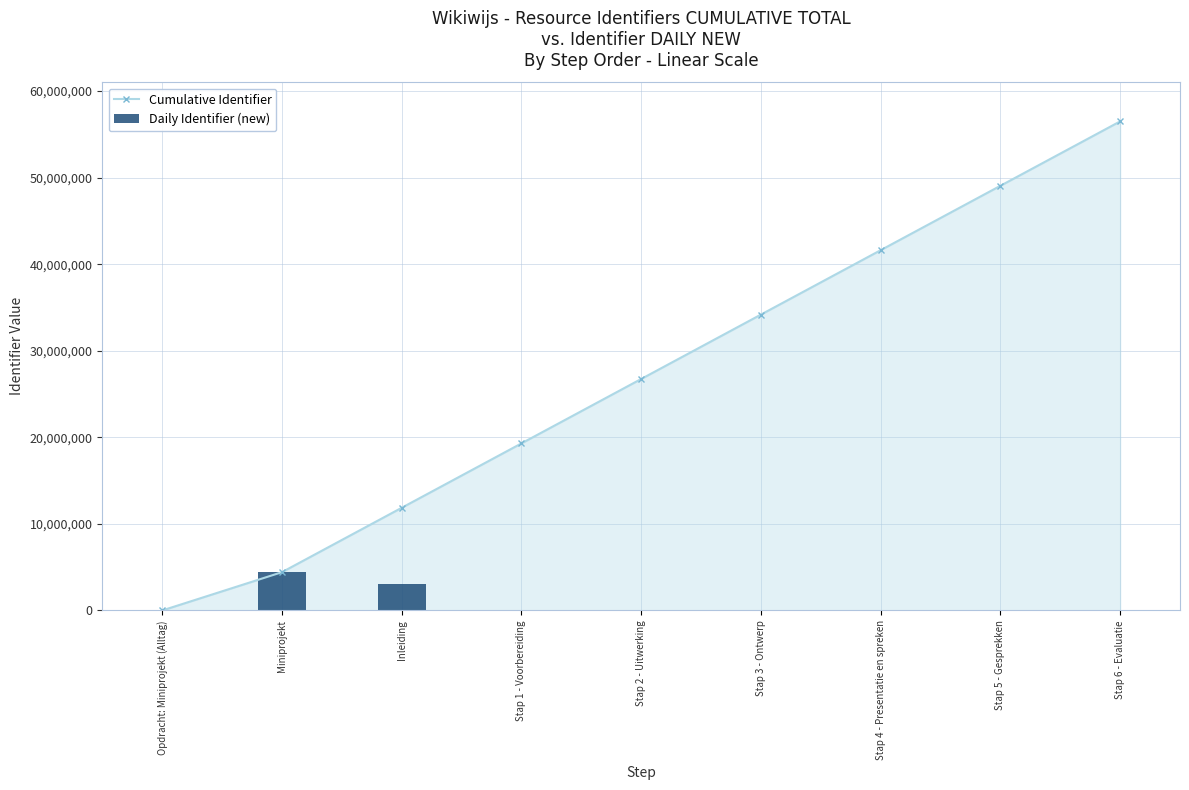

What is the average value of the Cumulative Identifier series?

27070416